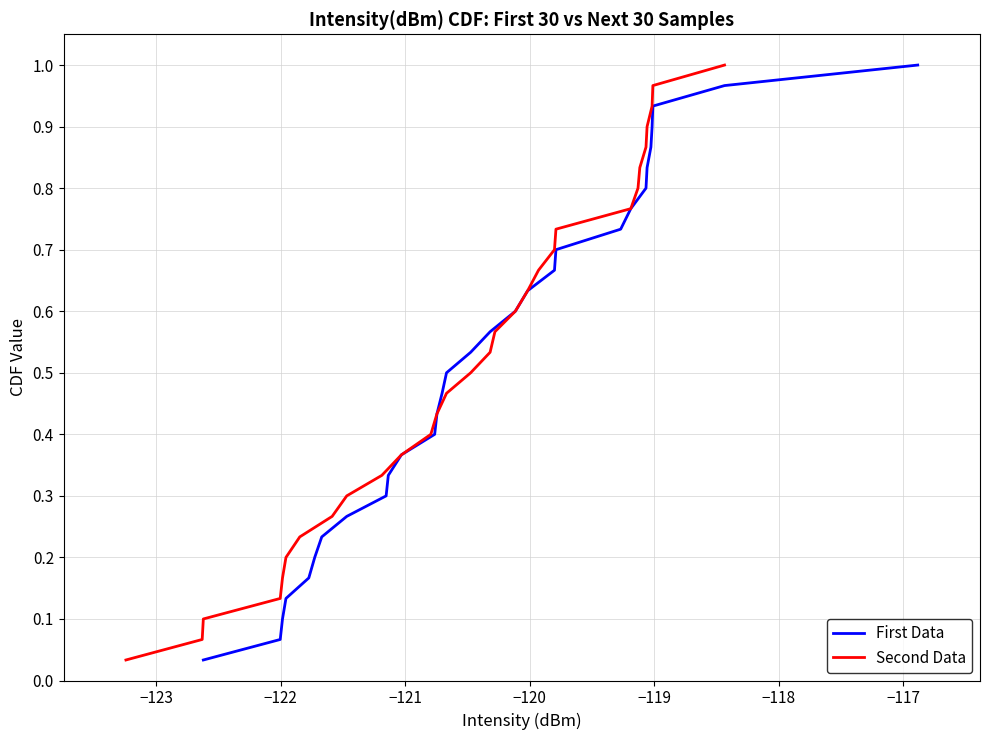

Which series has the largest range (max minus min)?

First Data